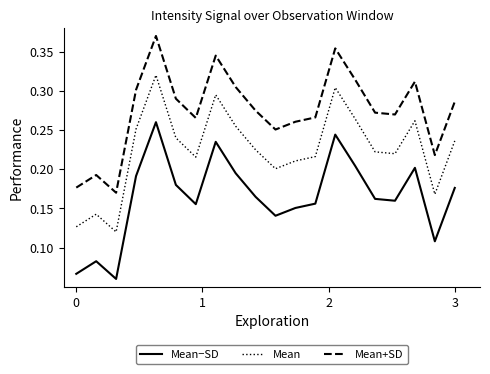

Which series has the largest total across all categories?

Mean+SD